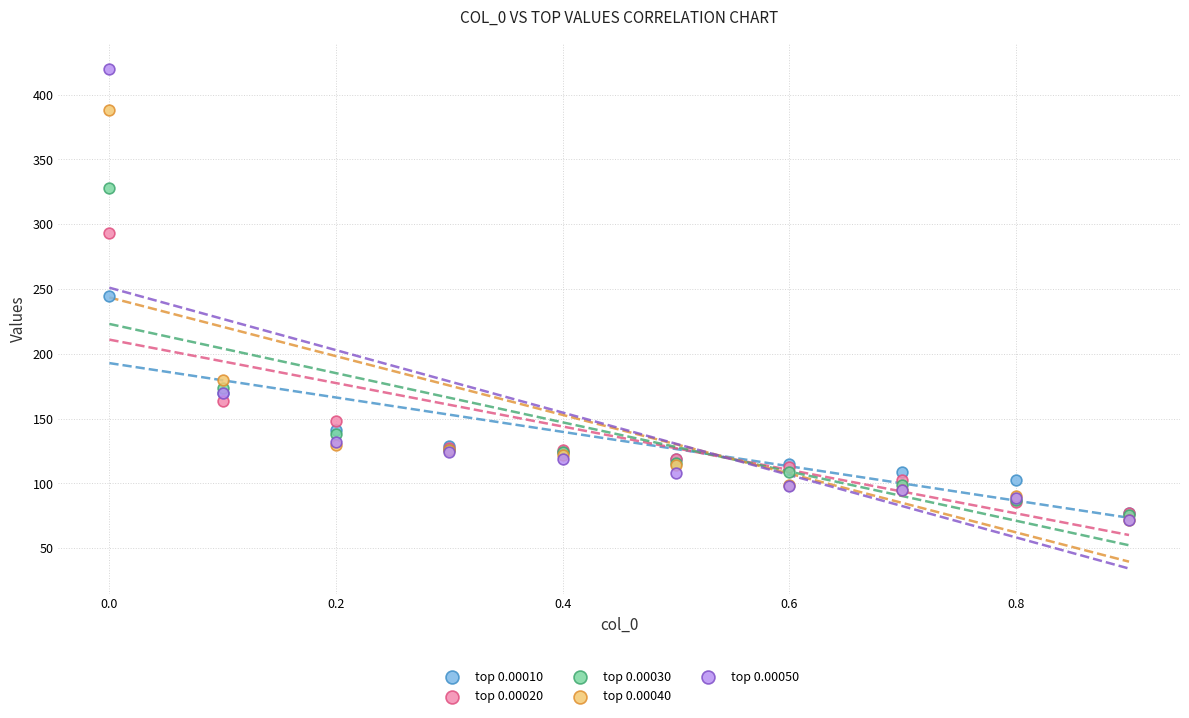

Which series has the widest spread of Y values?

top 0.00050